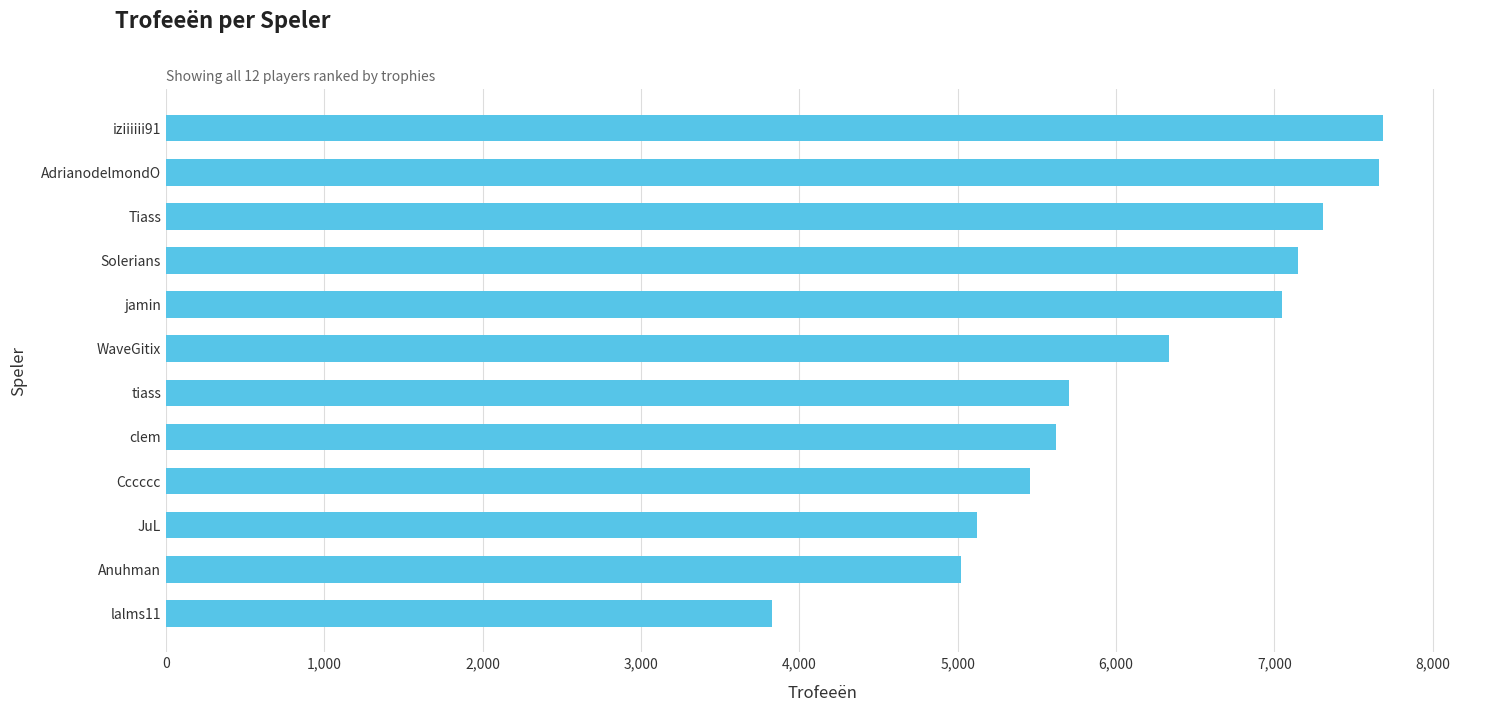

What is the change in value from Solerians to AdrianodelmondO?

+514